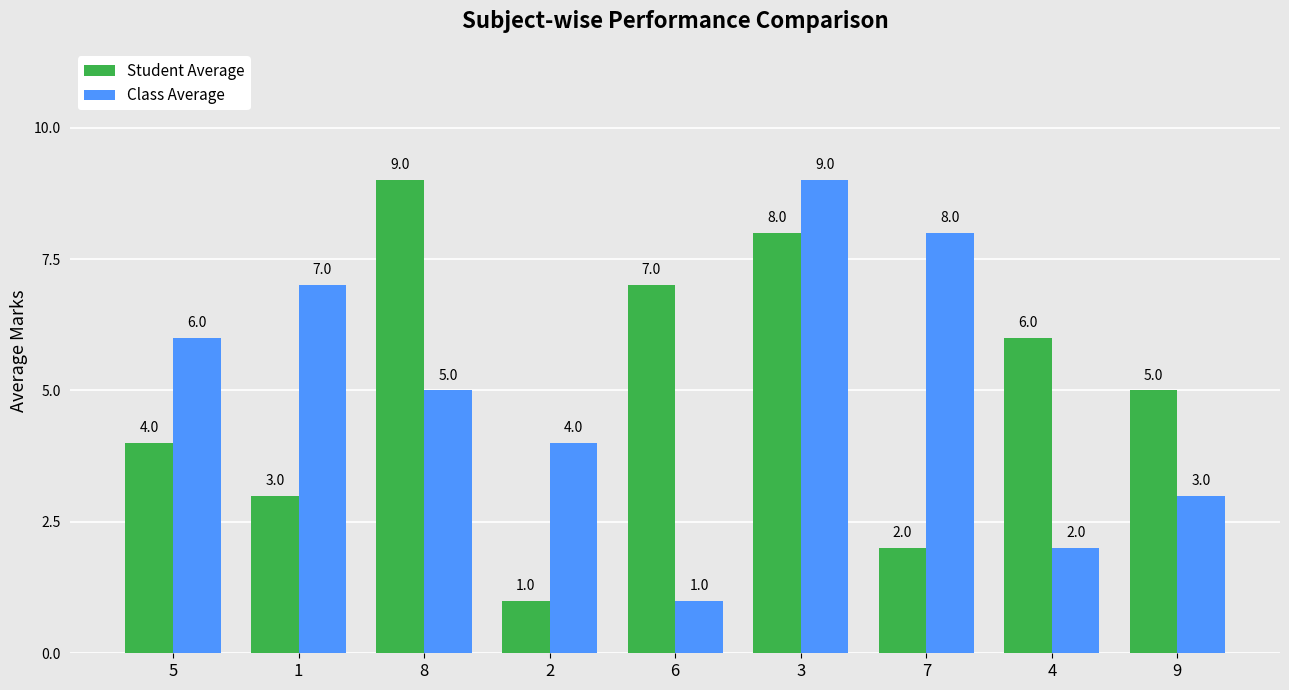

What is the label of the 4th bar from the right?

3